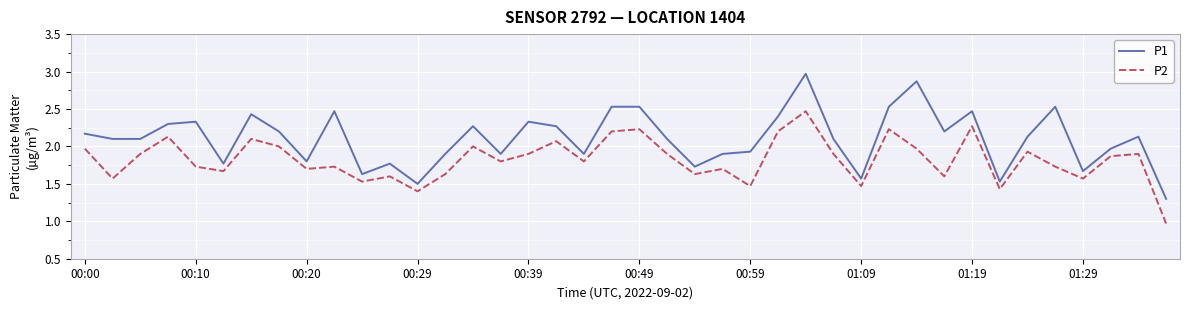

True or false: P2 and P1 cross at least once.

False